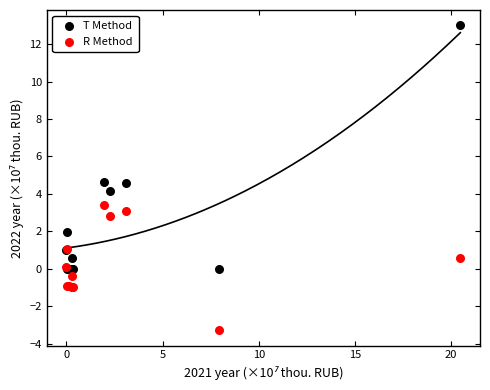

Which series contains the lowest Y value?

R Method